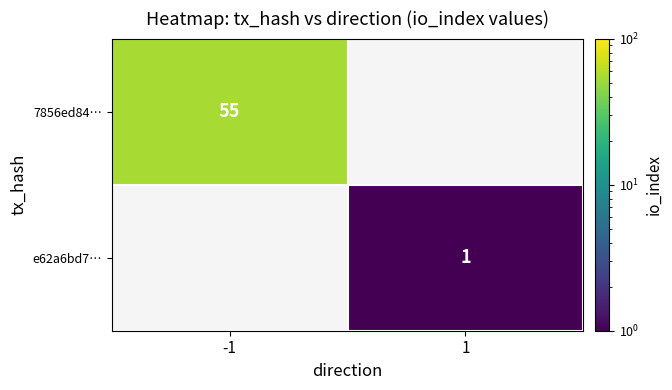

How many series are shown in this chart?

2